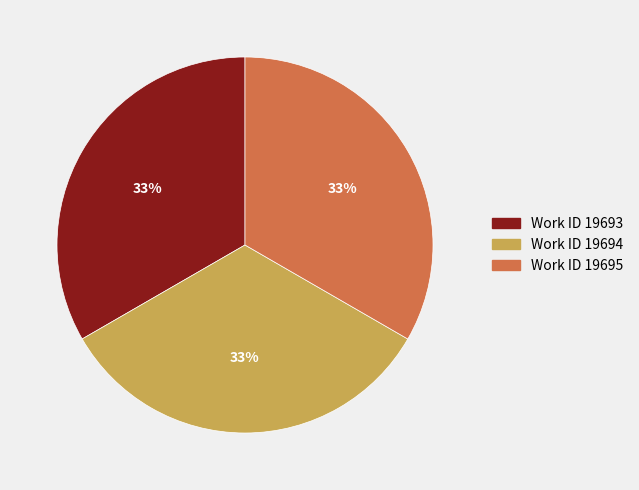

Is there a majority slice in this chart?

No